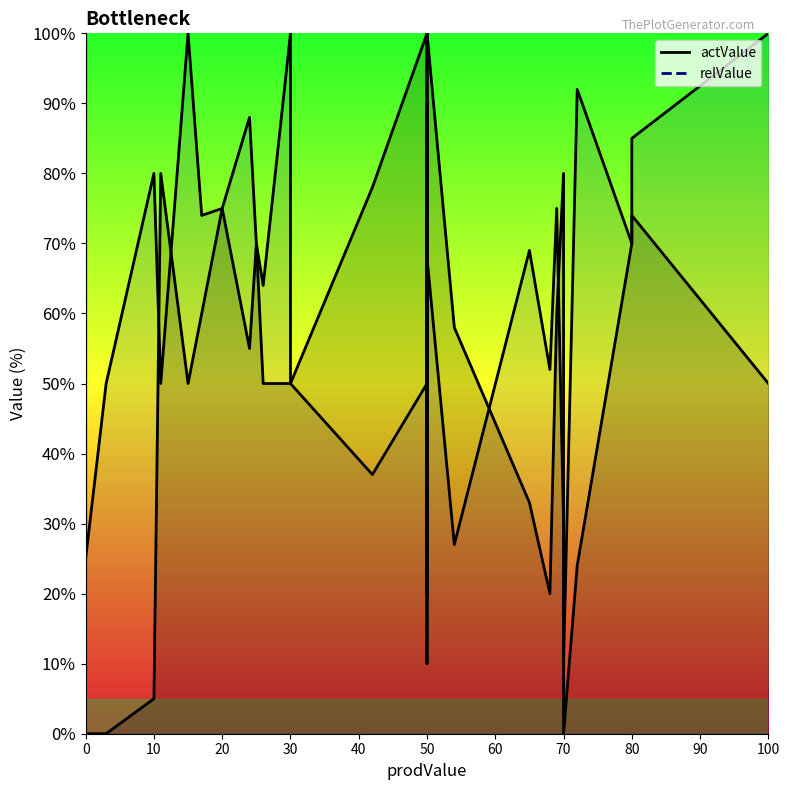

What is the value of the actValue line point at the 19th from the left?

71